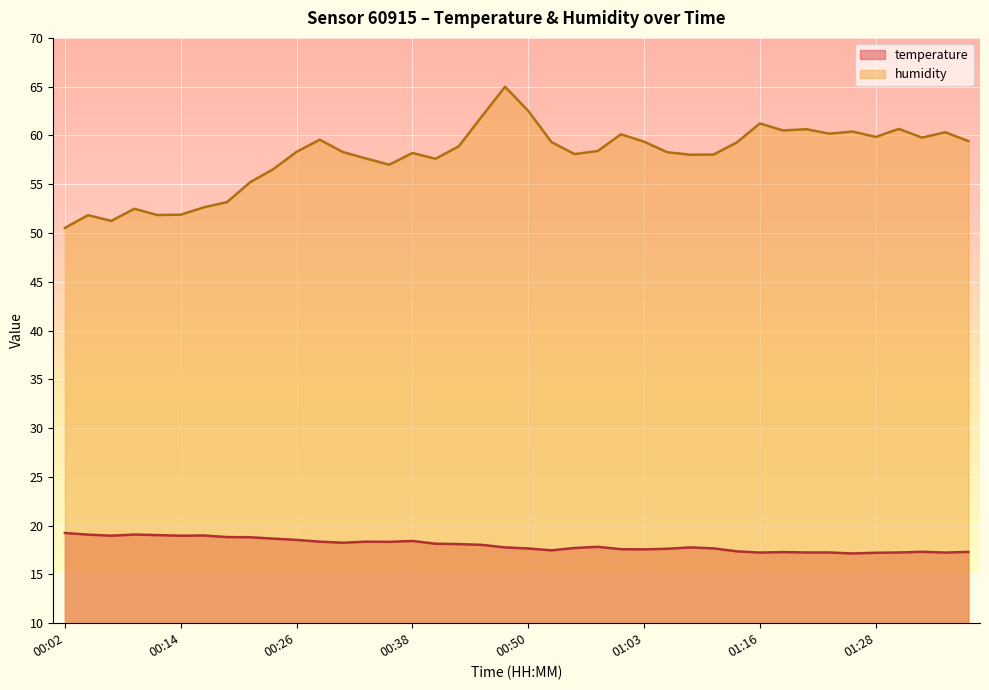

Reading right to left, what are all the values shown in this chart?

temperature: 01:38=17.3	01:36=17.2	01:33=17.3	01:31=17.2	01:28=17.2	01:26=17.1	01:23=17.2	01:21=17.2	01:18=17.3	01:16=17.2	01:13=17.4	01:11=17.7	01:08=17.8	01:05=17.6	01:03=17.6	01:00=17.6	00:58=17.8	00:55=17.7	00:53=17.5	00:50=17.7	00:48=17.8	00:46=18.0	00:43=18.1	00:41=18.1	00:38=18.4	00:36=18.3	00:33=18.4	00:31=18.2	00:28=18.4	00:26=18.5	00:24=18.7	00:21=18.8	00:19=18.8	00:16=19.0	00:14=19.0	00:11=19.0	00:09=19.1	00:07=19.0	00:04=19.1	00:02=19.2
humidity: 01:38=59.4	01:36=60.3	01:33=59.8	01:31=60.7	01:28=59.9	01:26=60.4	01:23=60.2	01:21=60.6	01:18=60.5	01:16=61.2	01:13=59.3	01:11=58.0	01:08=58.0	01:05=58.3	01:03=59.4	01:00=60.1	00:58=58.4	00:55=58.1	00:53=59.3	00:50=62.5	00:48=65.0	00:46=62.0	00:43=58.9	00:41=57.6	00:38=58.2	00:36=57.0	00:33=57.6	00:31=58.3	00:28=59.6	00:26=58.3	00:24=56.5	00:21=55.2	00:19=53.2	00:16=52.6	00:14=51.9	00:11=51.8	00:09=52.5	00:07=51.2	00:04=51.8	00:02=50.5